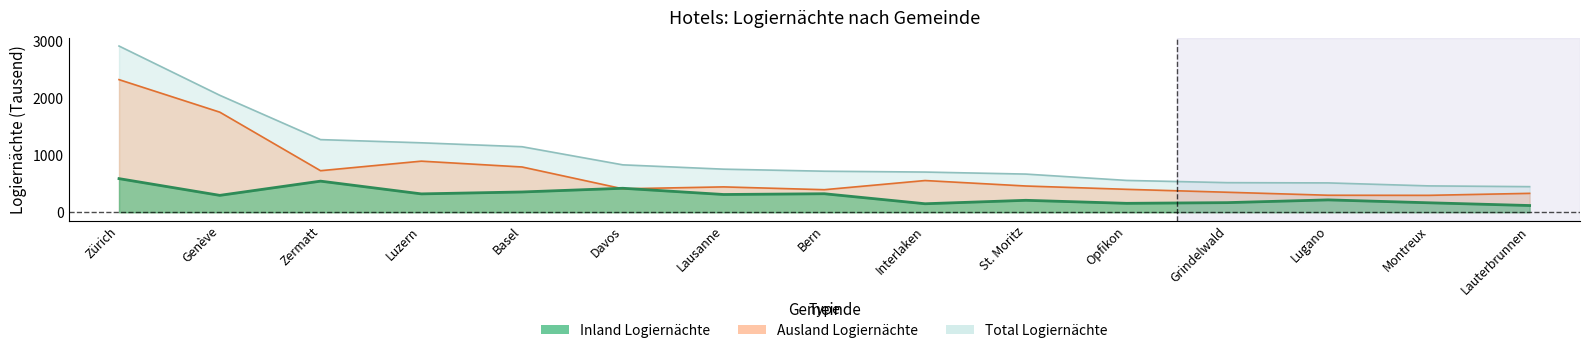

How many intersections are there between Inland Logiernächte and Ausland Logiernächte?

2